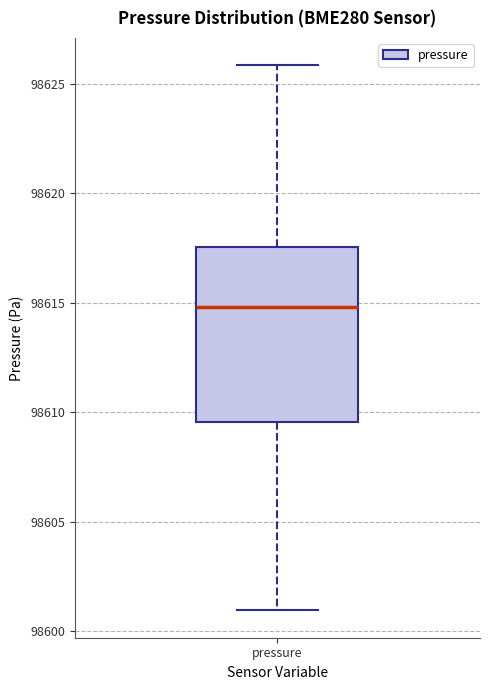

Transcribe this box plot: give where the median line is, the range the box spans, and where the two whiskers end, as read against the y-axis. The values are not printed on the chart, so give them approximately, as read against the axis.

median 98615.0, box 98609.5 to 98617.5, whiskers 98601.0 to 98626.0